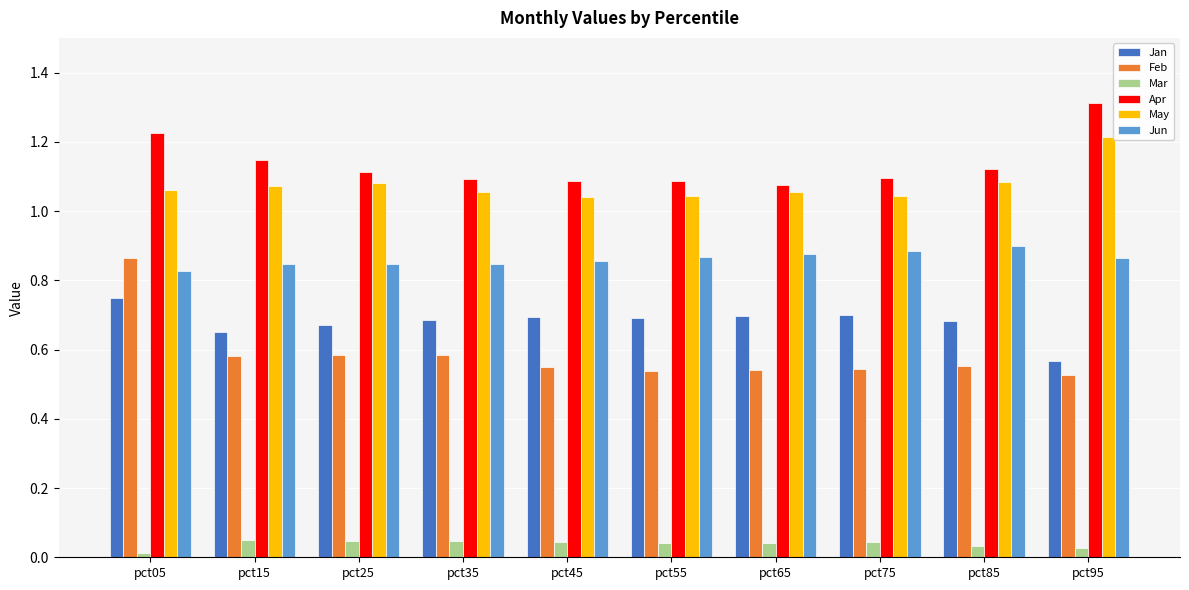

At which category is the sum across all series the highest?

pct05